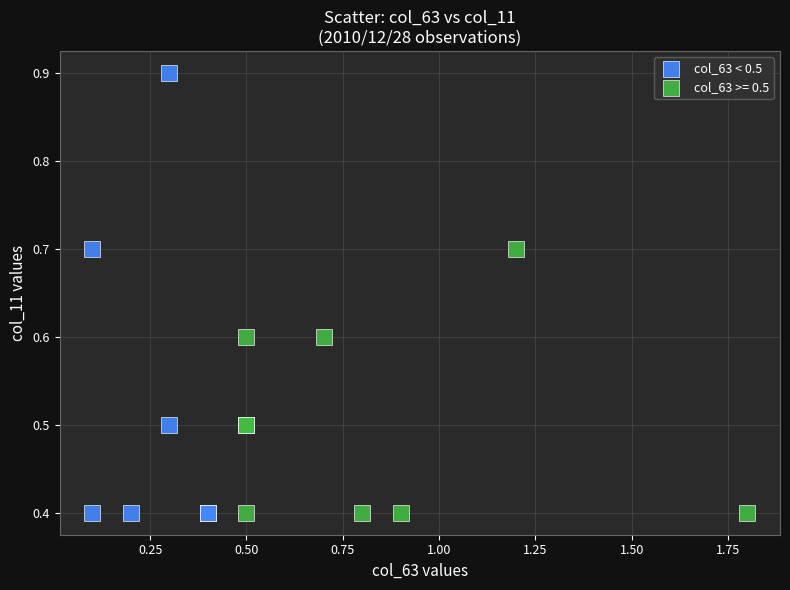

Which series has the largest Y range (max minus min)?

col_63 < 0.5